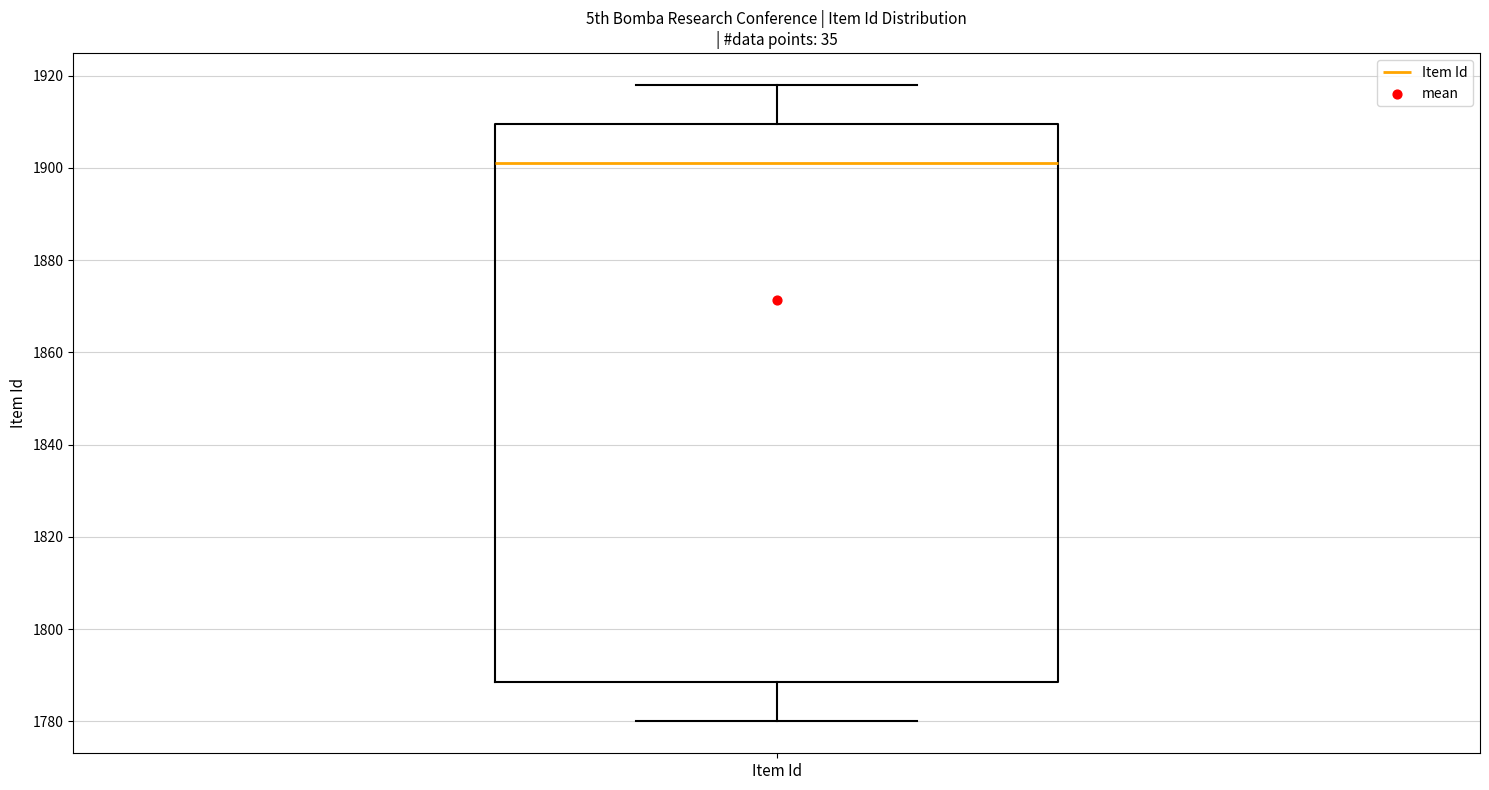

Read this box plot against the y-axis: the position of the median line, the range covered by the box, and the ends of both whiskers. The values are not printed on the chart, so give them approximately, as read against the axis.

median 1902, box 1788 to 1910, whiskers 1780 to 1918